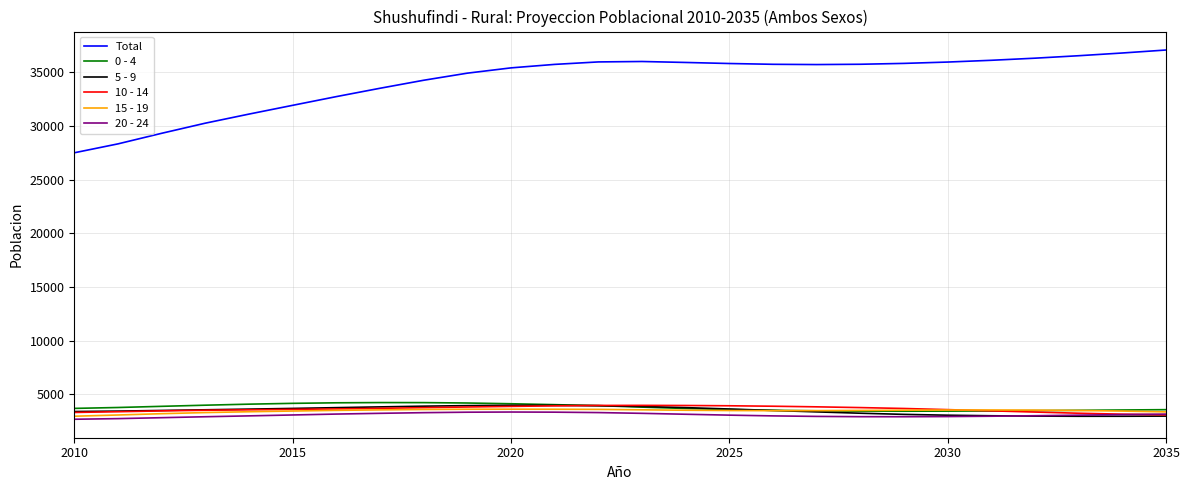

True or false: Total and 0 - 4 intersect in this chart.

False